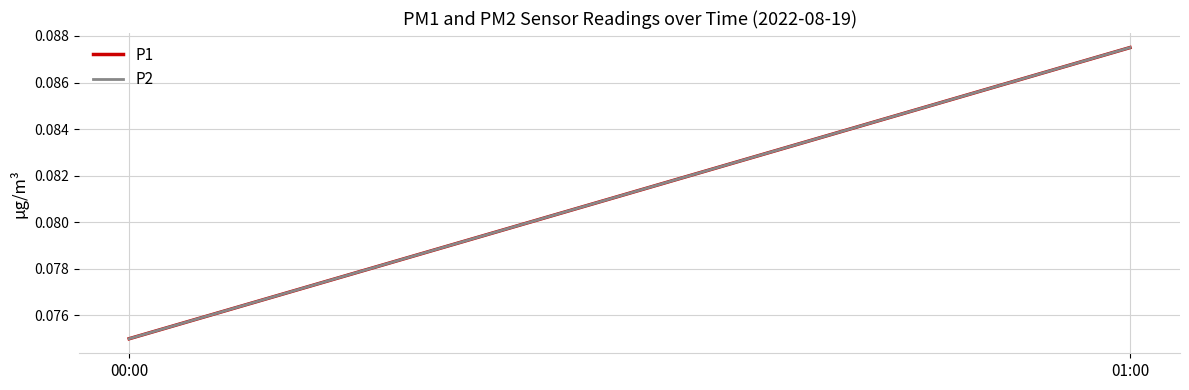

What is the total value across all series at 00:00?

0.1